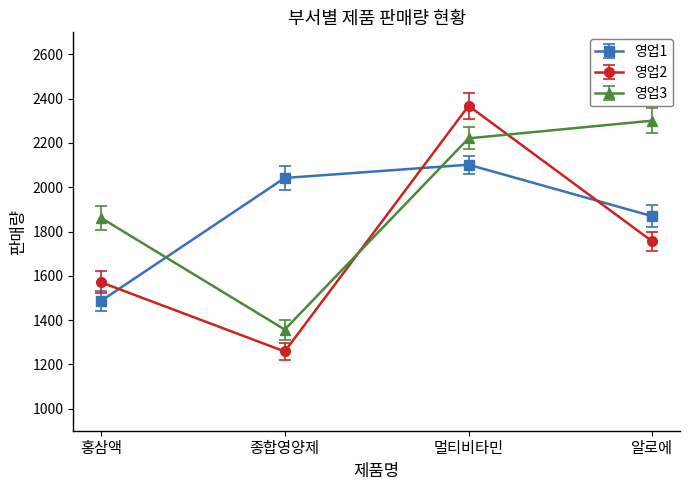

True or false: 영업1 has more than 0 points higher than both neighbors.

True